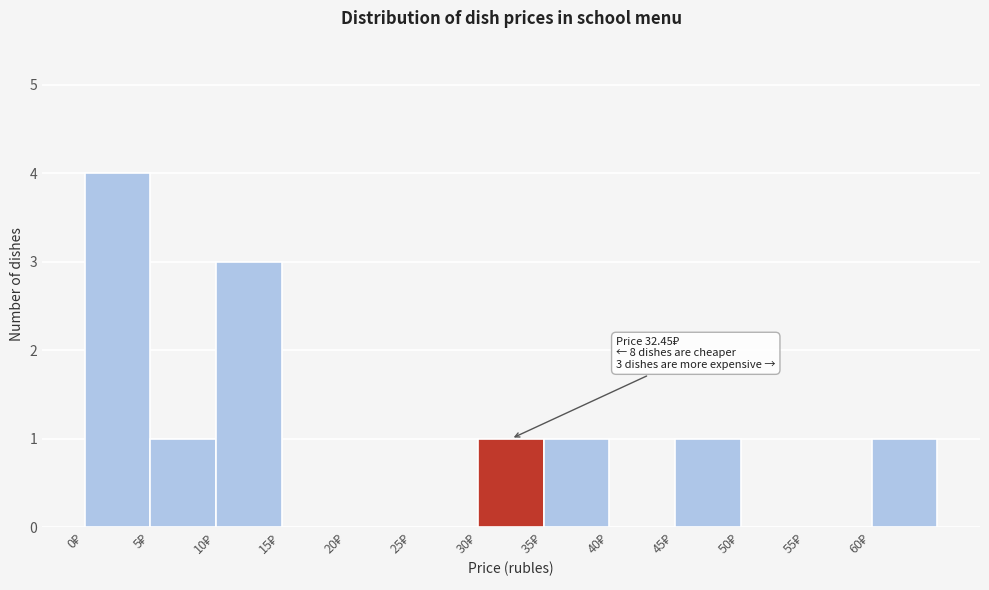

Over which range of the x-axis is the bar tallest?

0 to 5